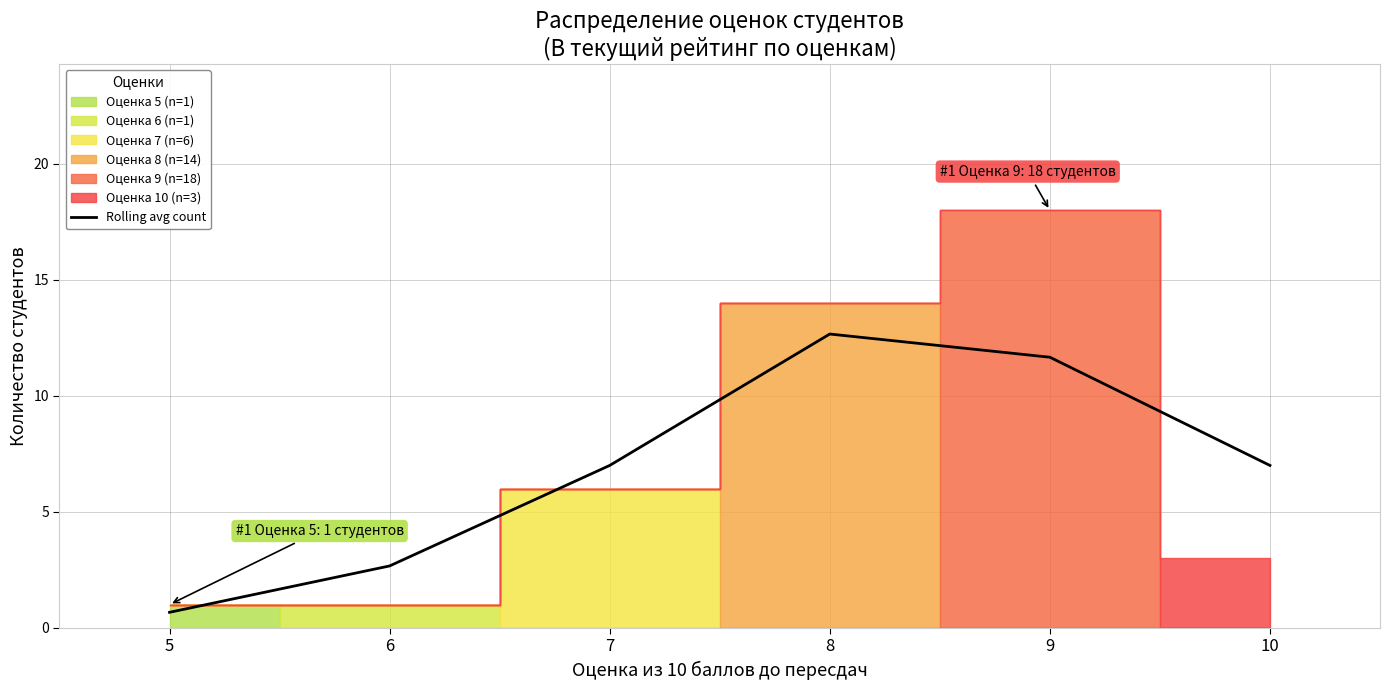

What is the sum of the values at 9 and 5?

12.3